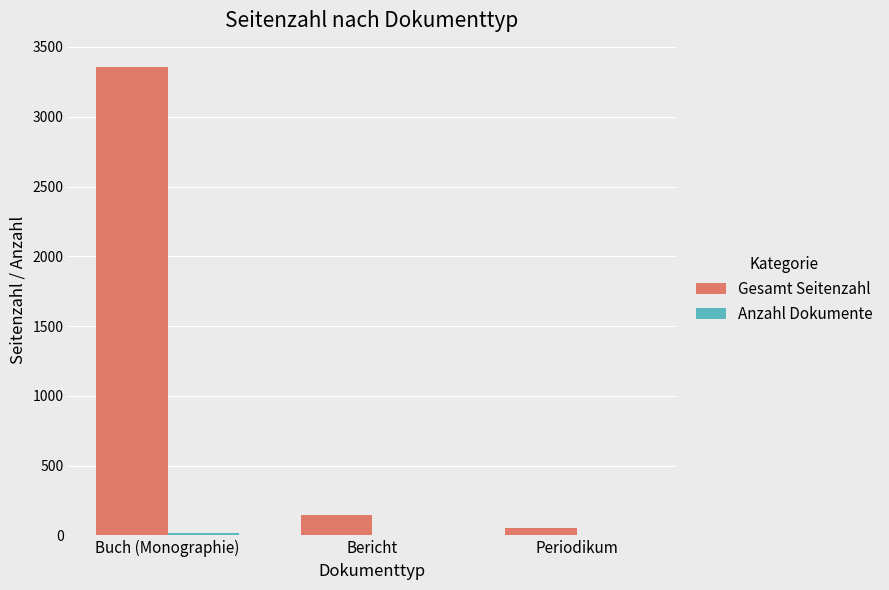

The Gesamt Seitenzahl series shows 1673 at Buch (Monographie). True or false?

False